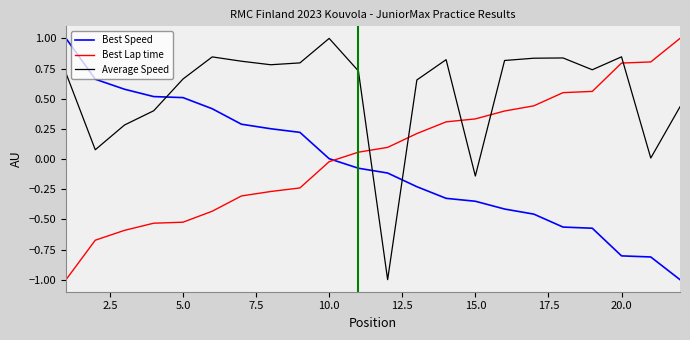

Which series has the largest total across all categories?

Average Speed